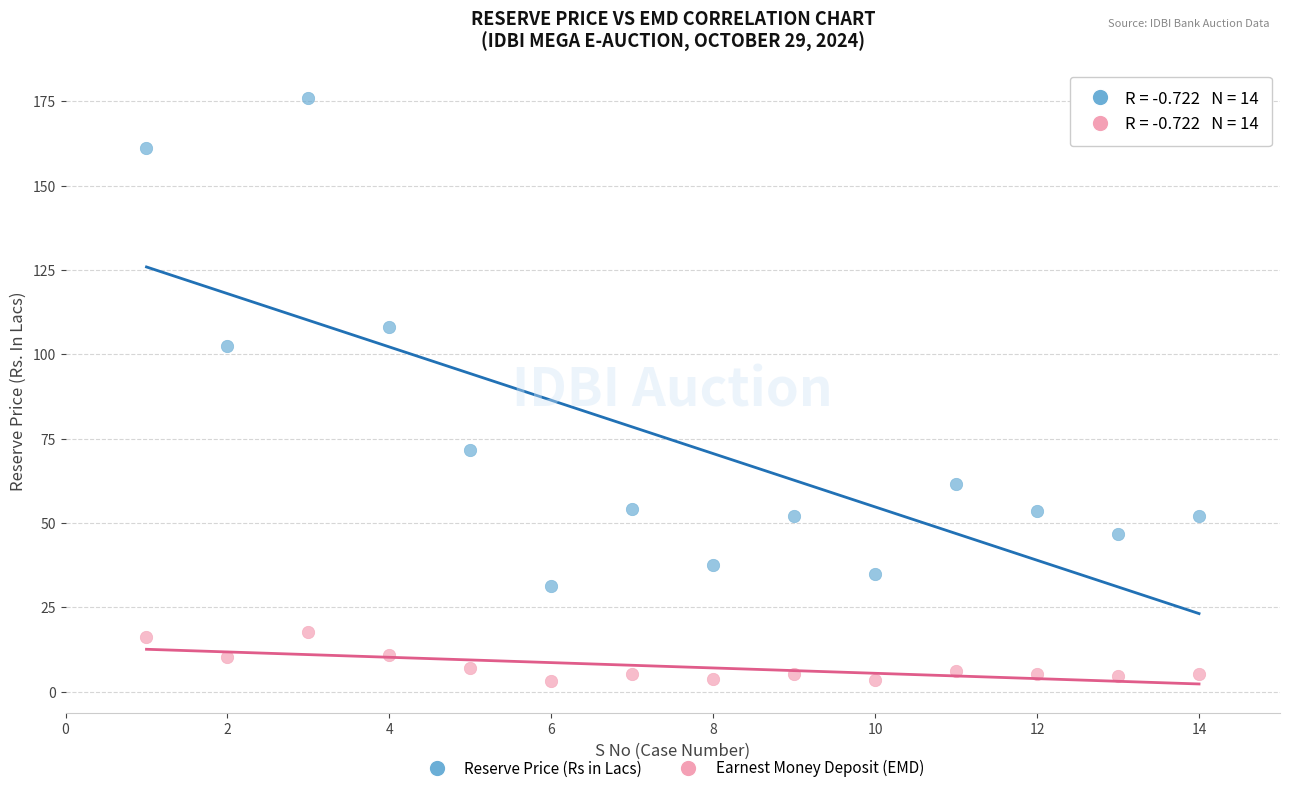

Which series reaches the minimum Y coordinate?

Earnest Money Deposit (EMD)